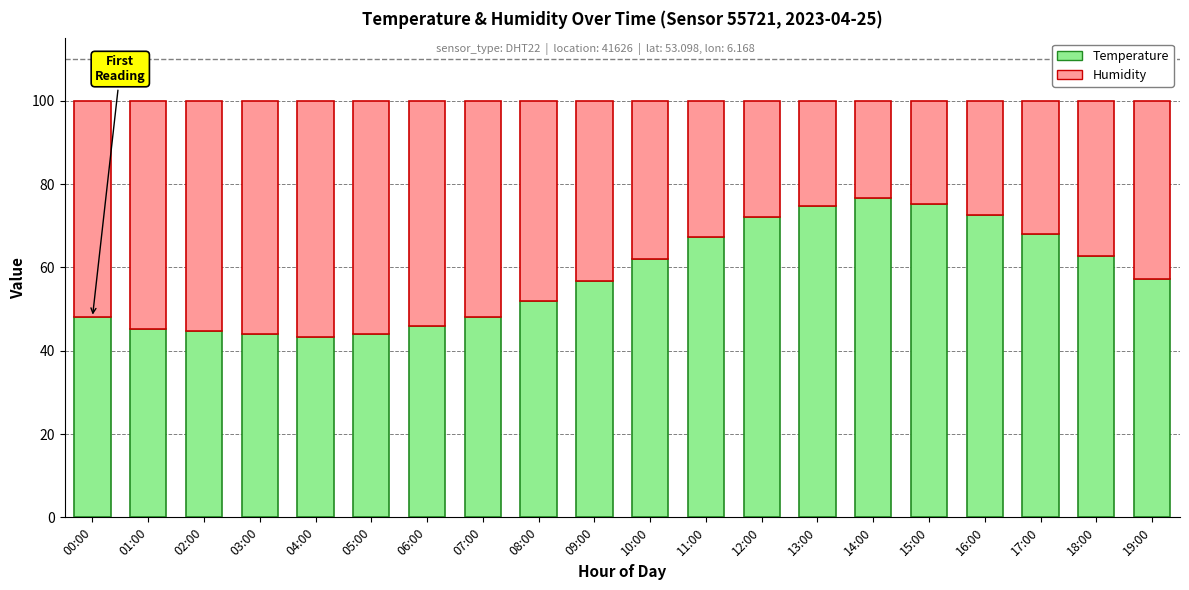

What are all the series names shown in the legend?

Temperature, Humidity